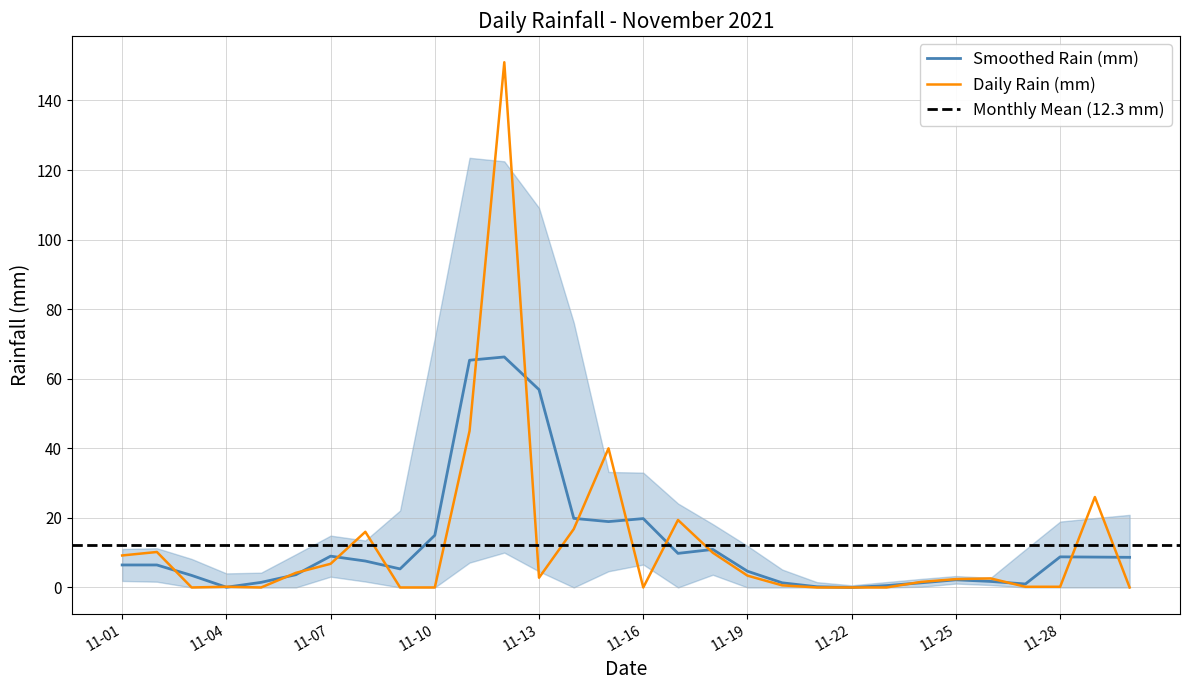

How many values are above zero?

21